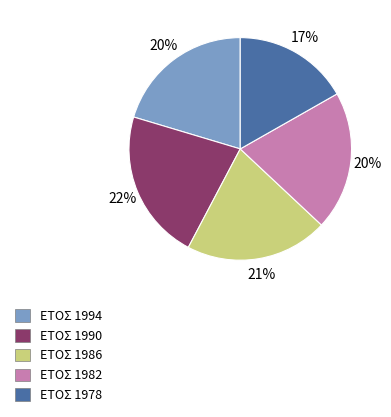

To the nearest percent, what is the difference between the largest and smallest slice percentages?

5%